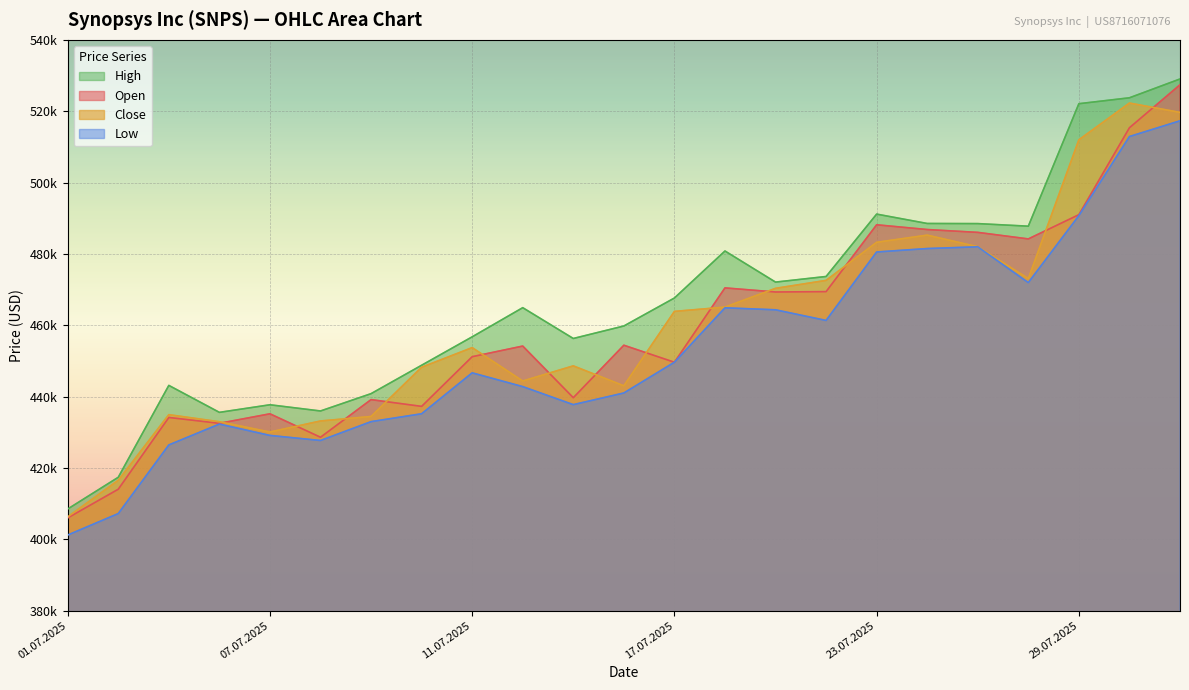

At which category is the sum across all series the highest?

31.07.2025